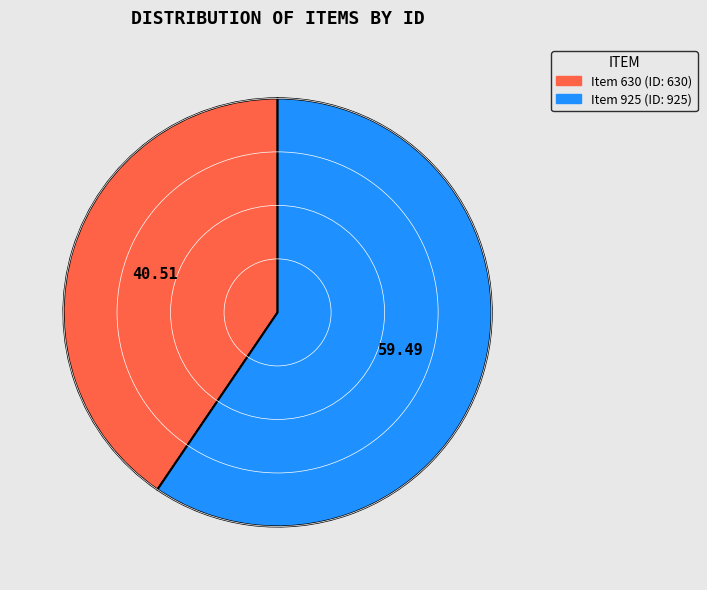

Which slice is the smallest?

Item 630